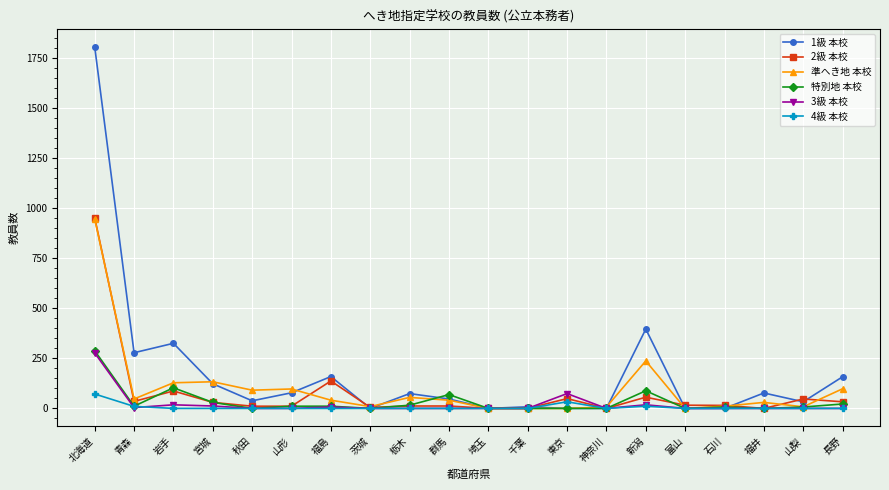

How many data points does each series have?

20